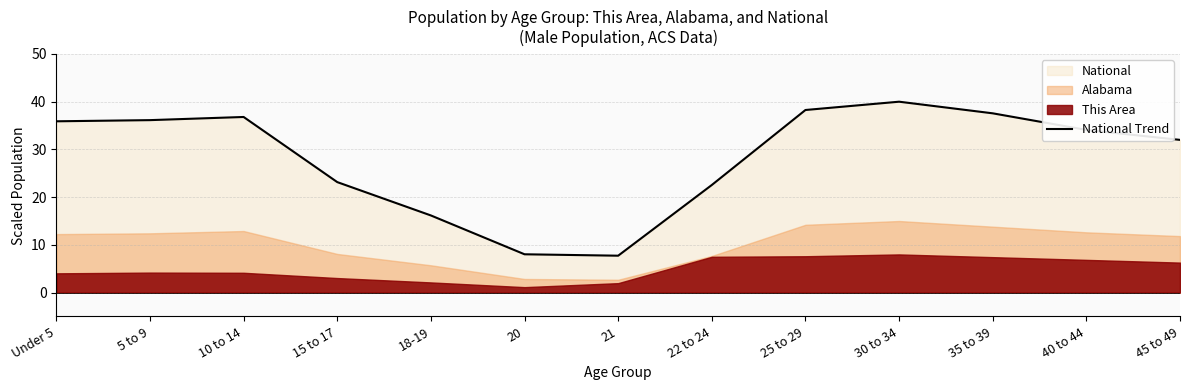

True or false: the data shows 34.1 at 40 to 44.

True